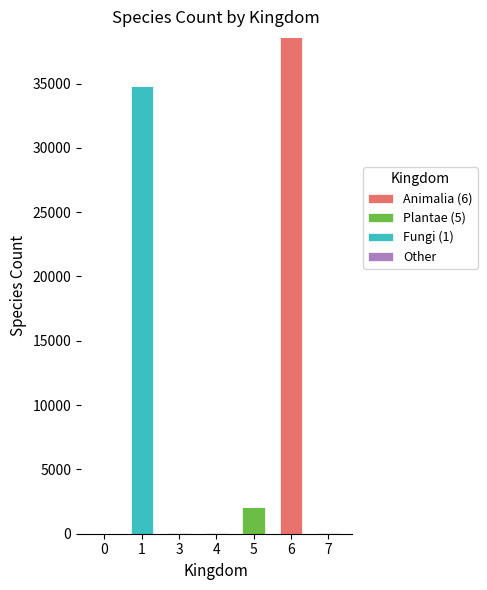

The value of Animalia (6) at 4 is -14428. True or false?

False